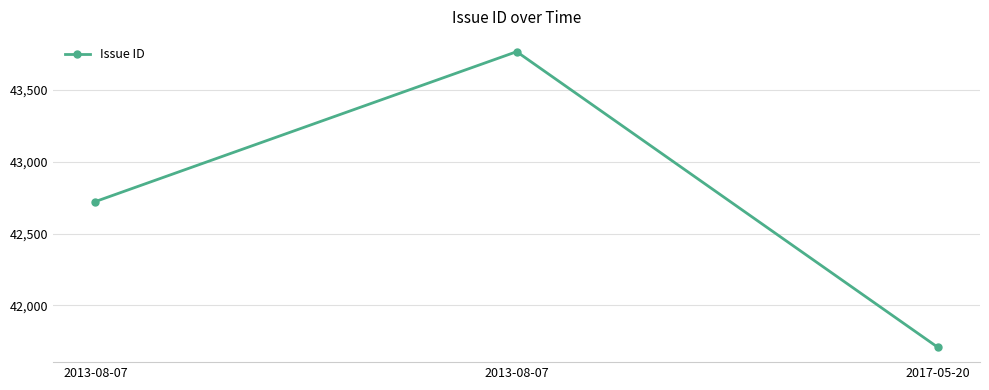

The value at 2013-08-07 is 43767. True or false?

True